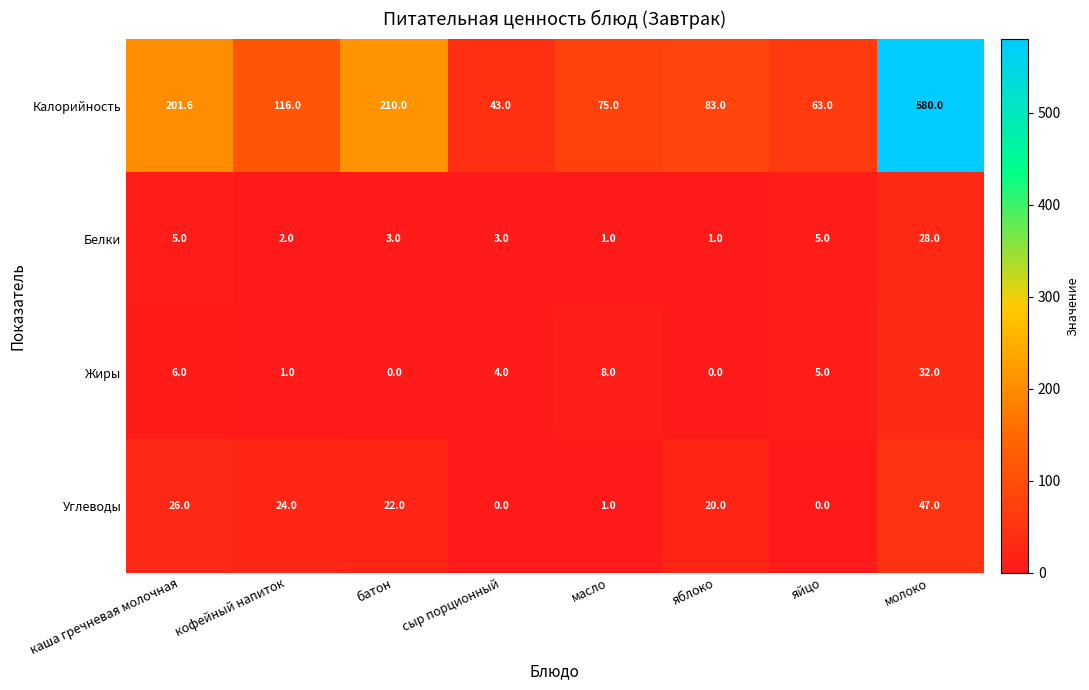

How many positive values does the Жиры series have?

6